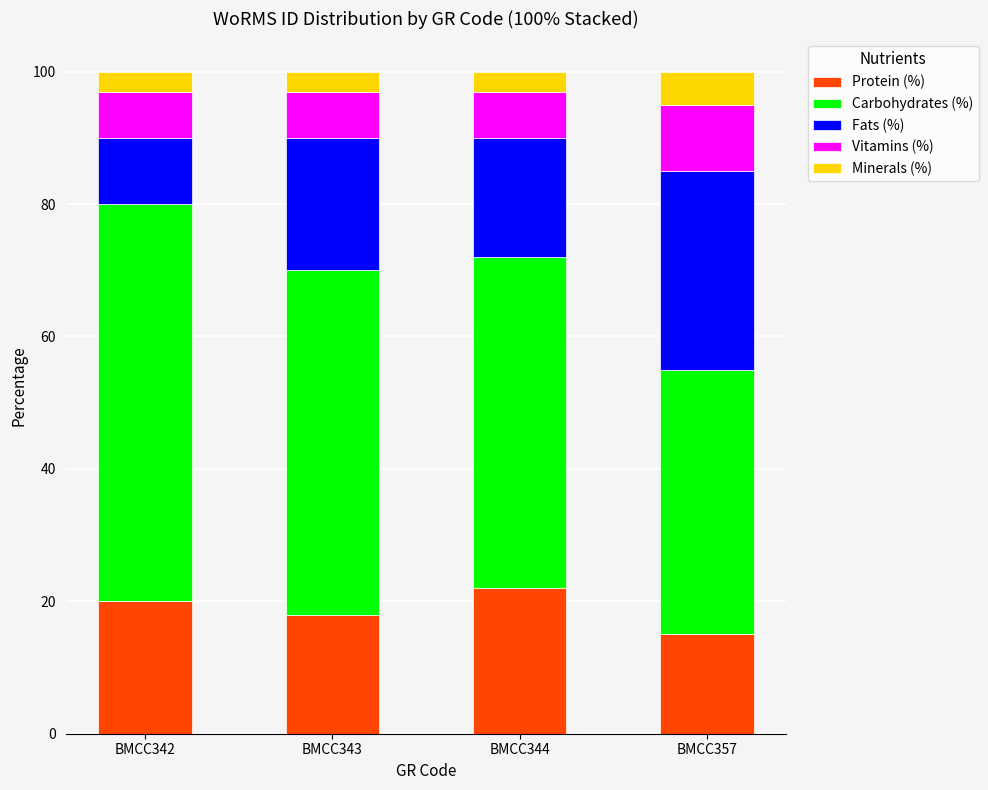

How many values in the Protein (%) series are below 20?

2